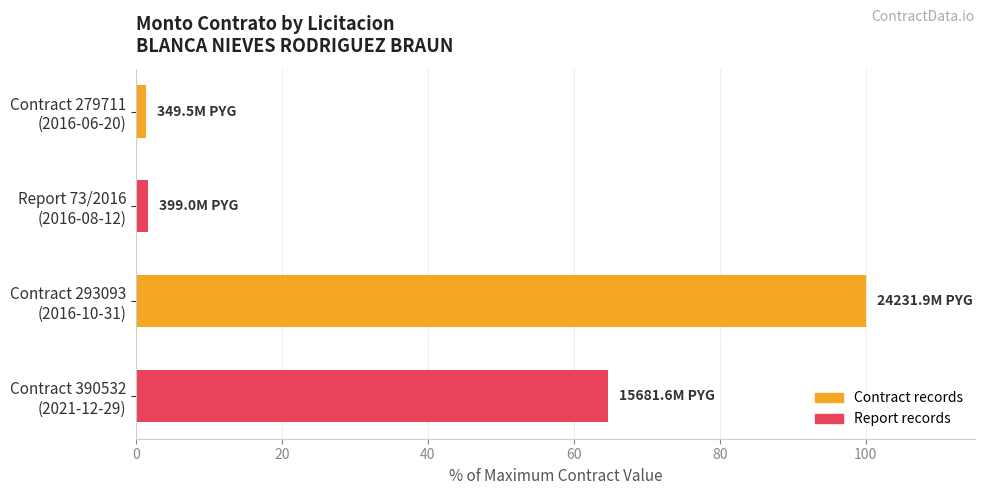

What is the sum of all values?

167.8